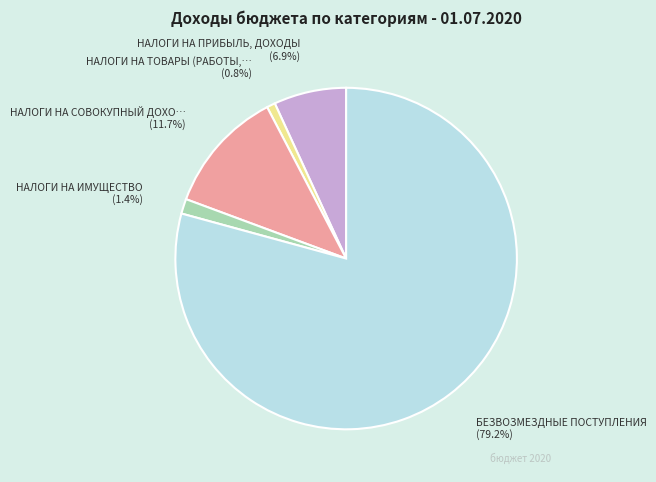

Does any single category account for the majority?

Yes